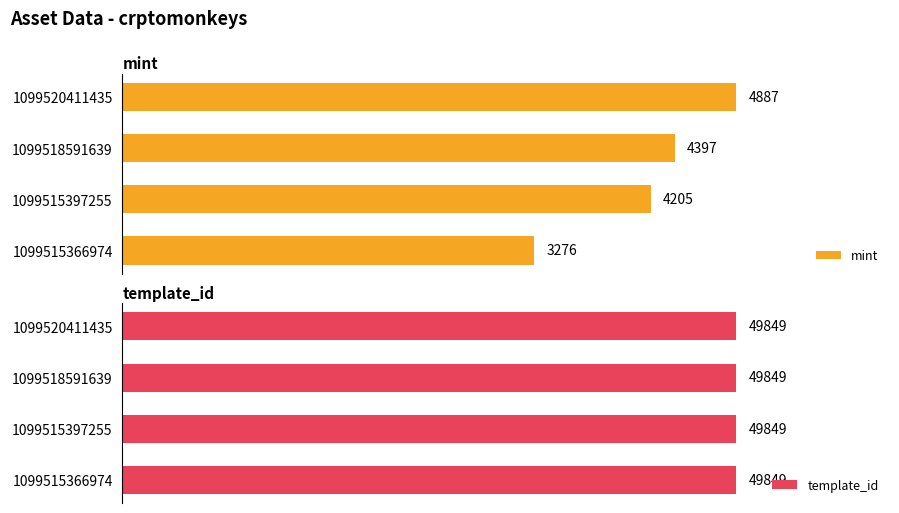

Rank the categories by mint value from lowest to highest.

1099515366974, 1099515397255, 1099518591639, 1099520411435